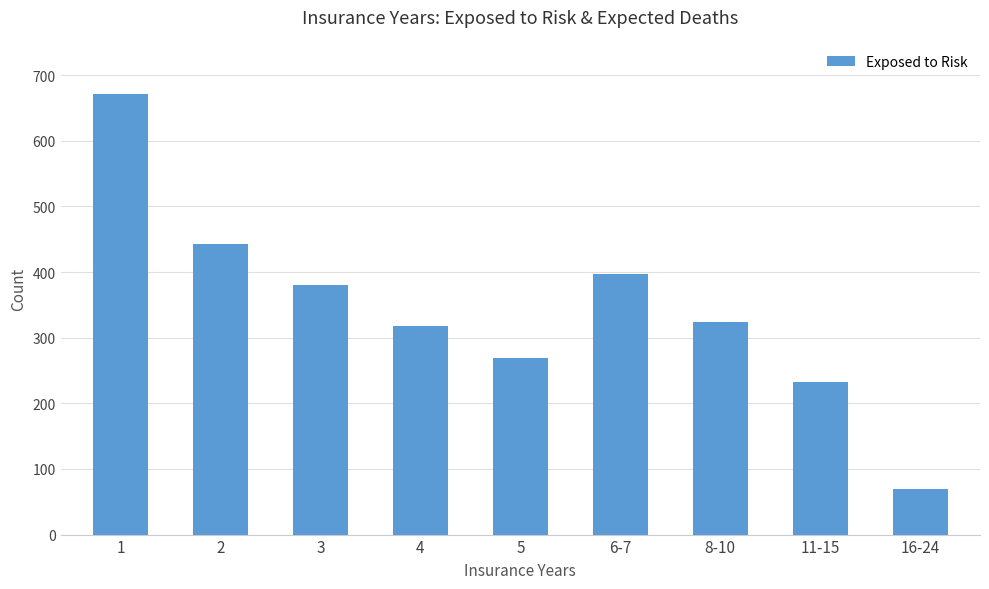

Are the bars grouped side by side (vs. stacked)?

No